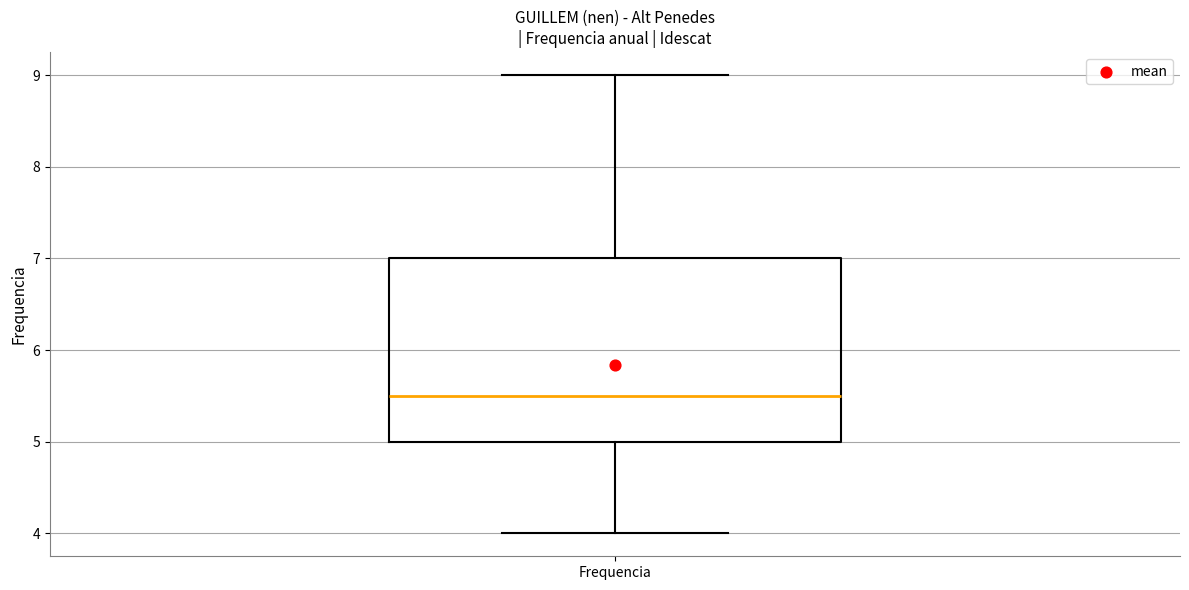

Read this box plot against the y-axis: the position of the median line, the range covered by the box, and the ends of both whiskers. The values are not printed on the chart, so give them approximately, as read against the axis.

median 5.5, box 5.0 to 7.0, whiskers 4.0 to 9.0